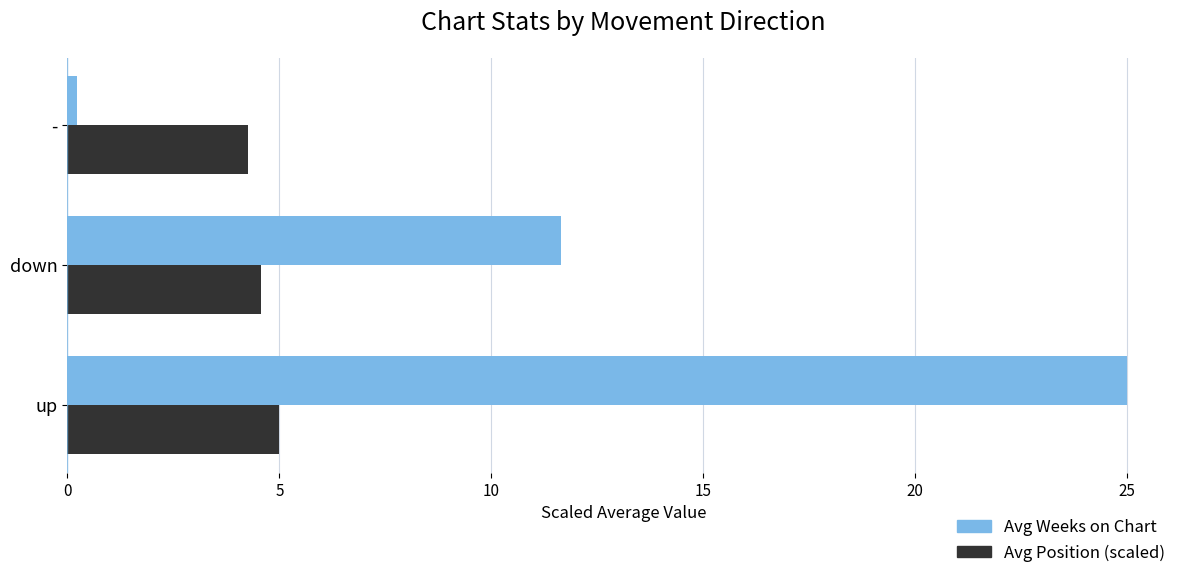

What are all the series names shown in the legend?

Avg Weeks on Chart, Avg Position (scaled)